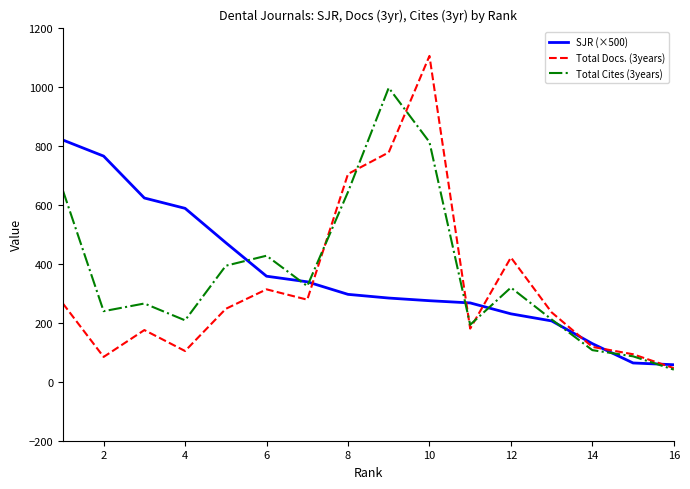

What is the greatest value displayed?

1104.0